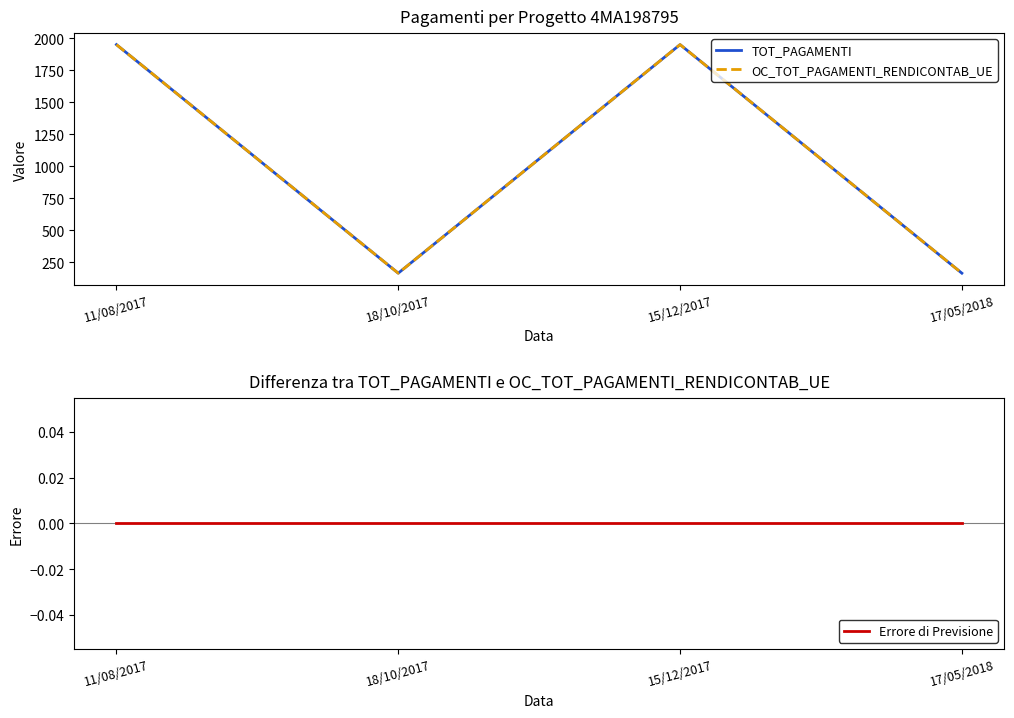

True or false: TOT_PAGAMENTI and Errore di Previsione cross at least once.

False